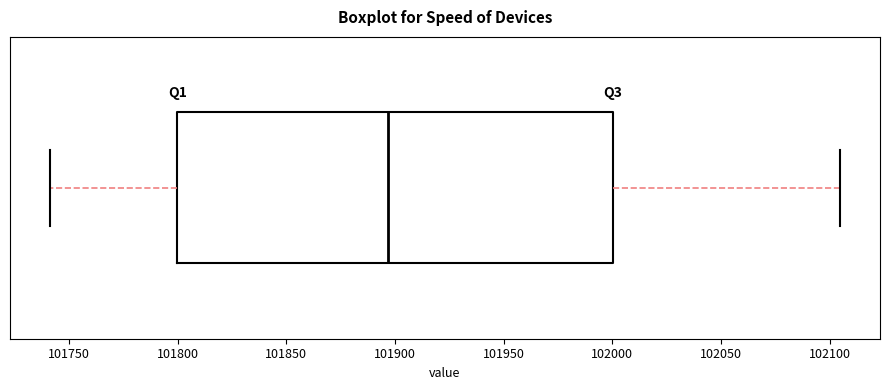

Transcribe this box plot: give where the median line is, the range the box spans, and where the two whiskers end, as read against the x-axis. The values are not printed on the chart, so give them approximately, as read against the axis.

median 101895, box 101800 to 102000, whiskers 101740 to 102105